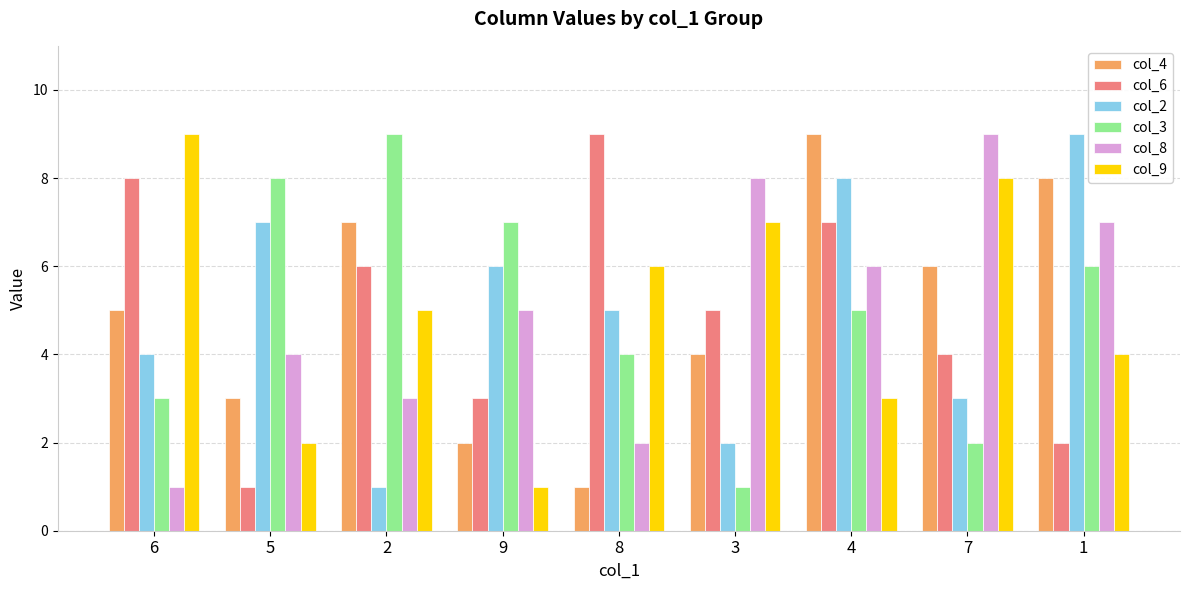

At which category is the sum across all series the highest?

4